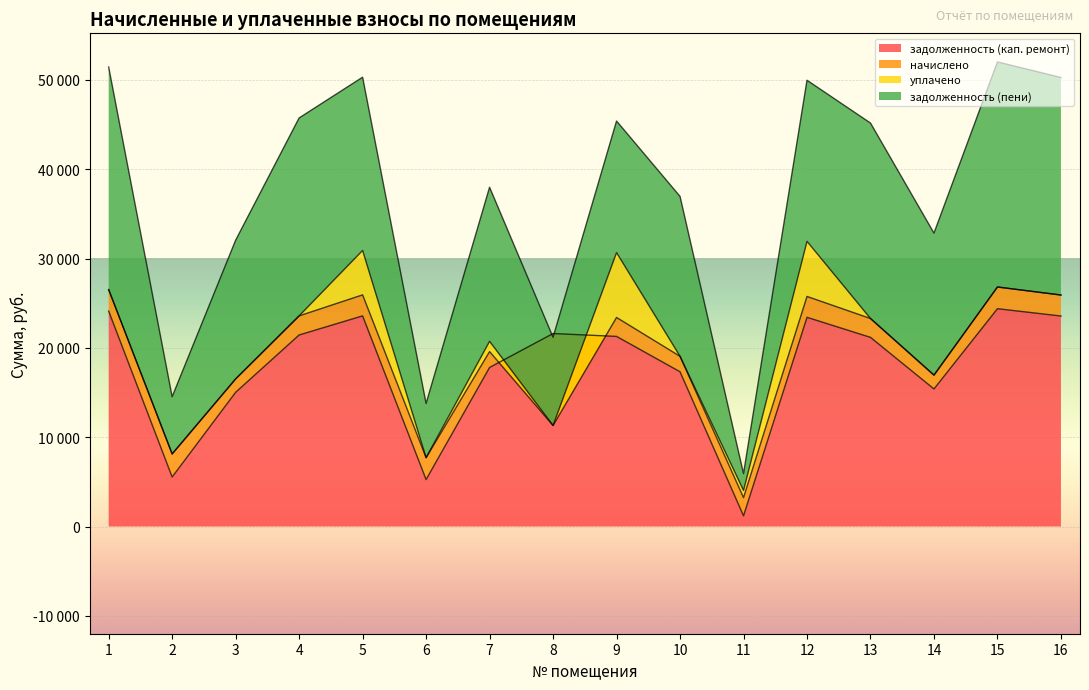

Read the задолженность (пени) value at 6.

6074.4